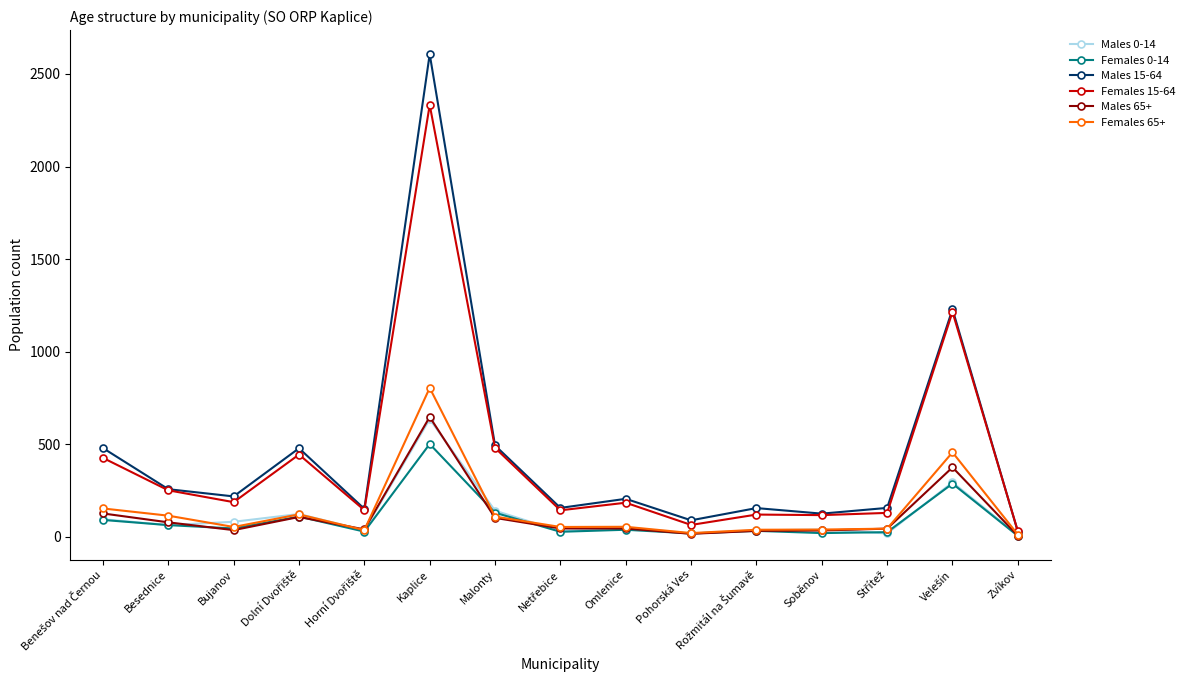

What is the total value across all series at Besednice?

832